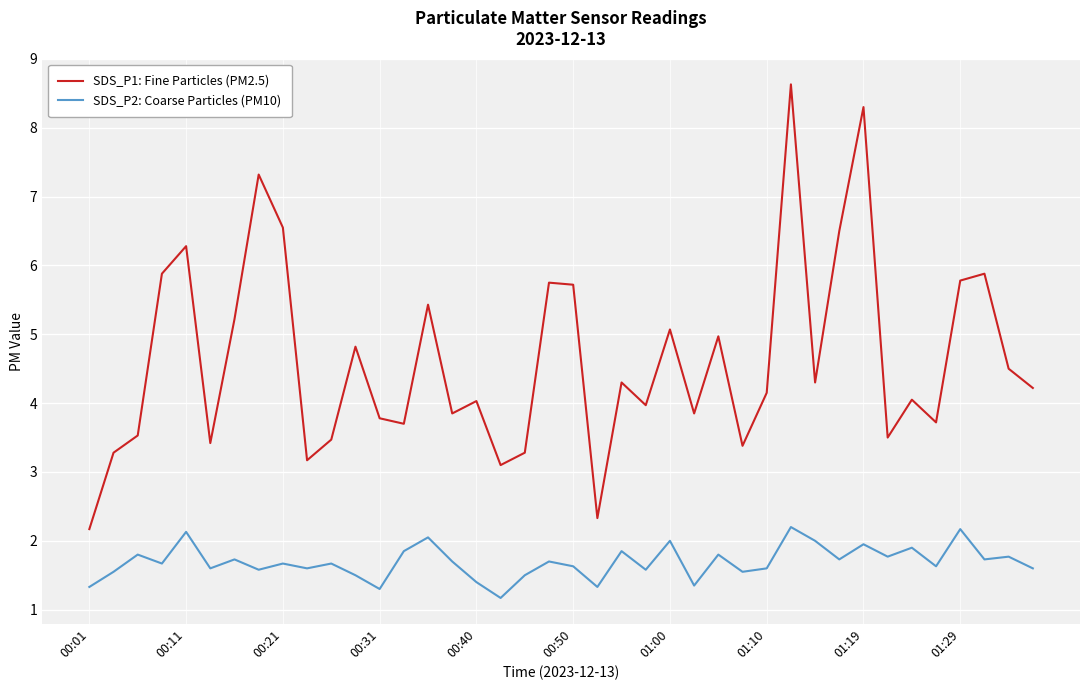

List the series in order of their overall mean, highest first.

SDS_P1: Fine Particles (PM2.5), SDS_P2: Coarse Particles (PM10)